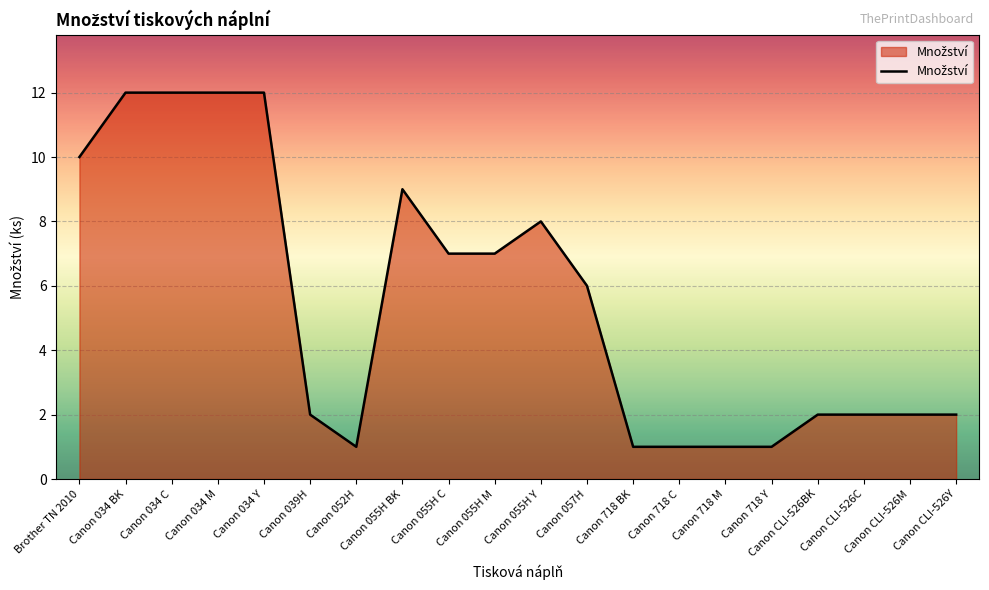

The value at Canon 055H M is 3. True or false?

False